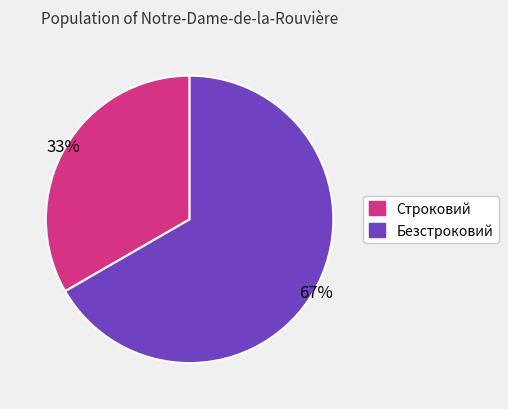

Is the sum of Строковий and Безстроковий greater than half?

Yes